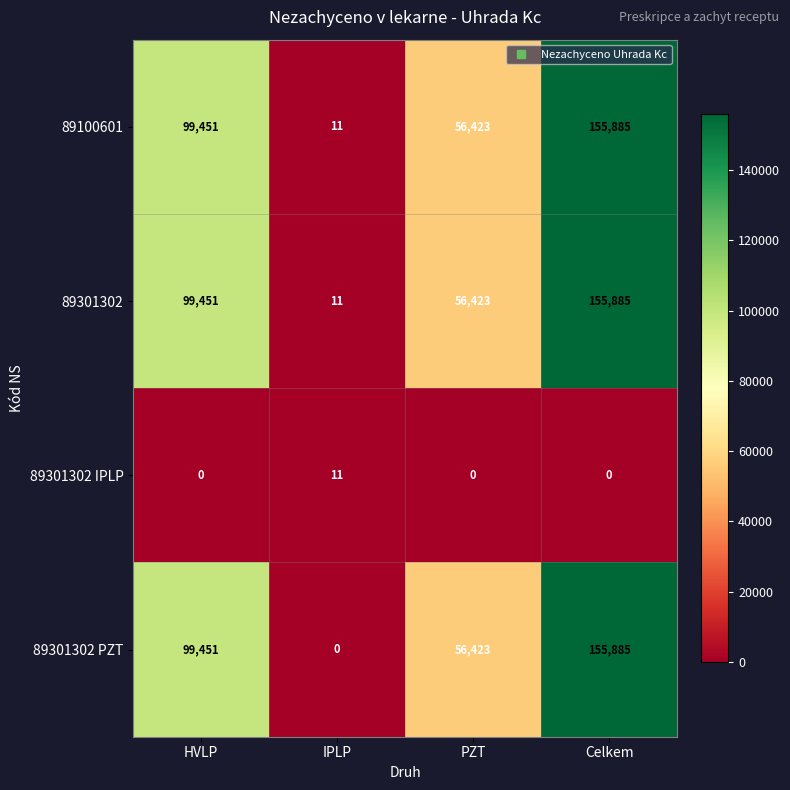

List the labels in order of 89301302 PZT value, largest first.

Celkem, HVLP, PZT, IPLP